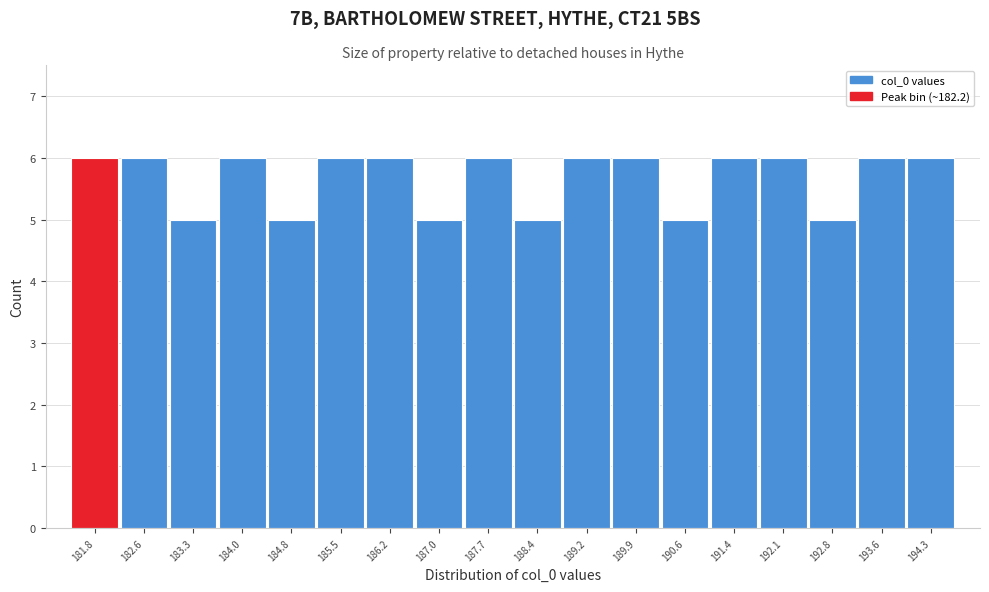

Reading left to right, list all the values displayed in this chart.

181.8=6	182.6=6	183.3=5	184.0=6	184.8=5	185.5=6	186.2=6	187.0=5	187.7=6	188.4=5	189.2=6	189.9=6	190.6=5	191.4=6	192.1=6	192.8=5	193.6=6	194.3=6